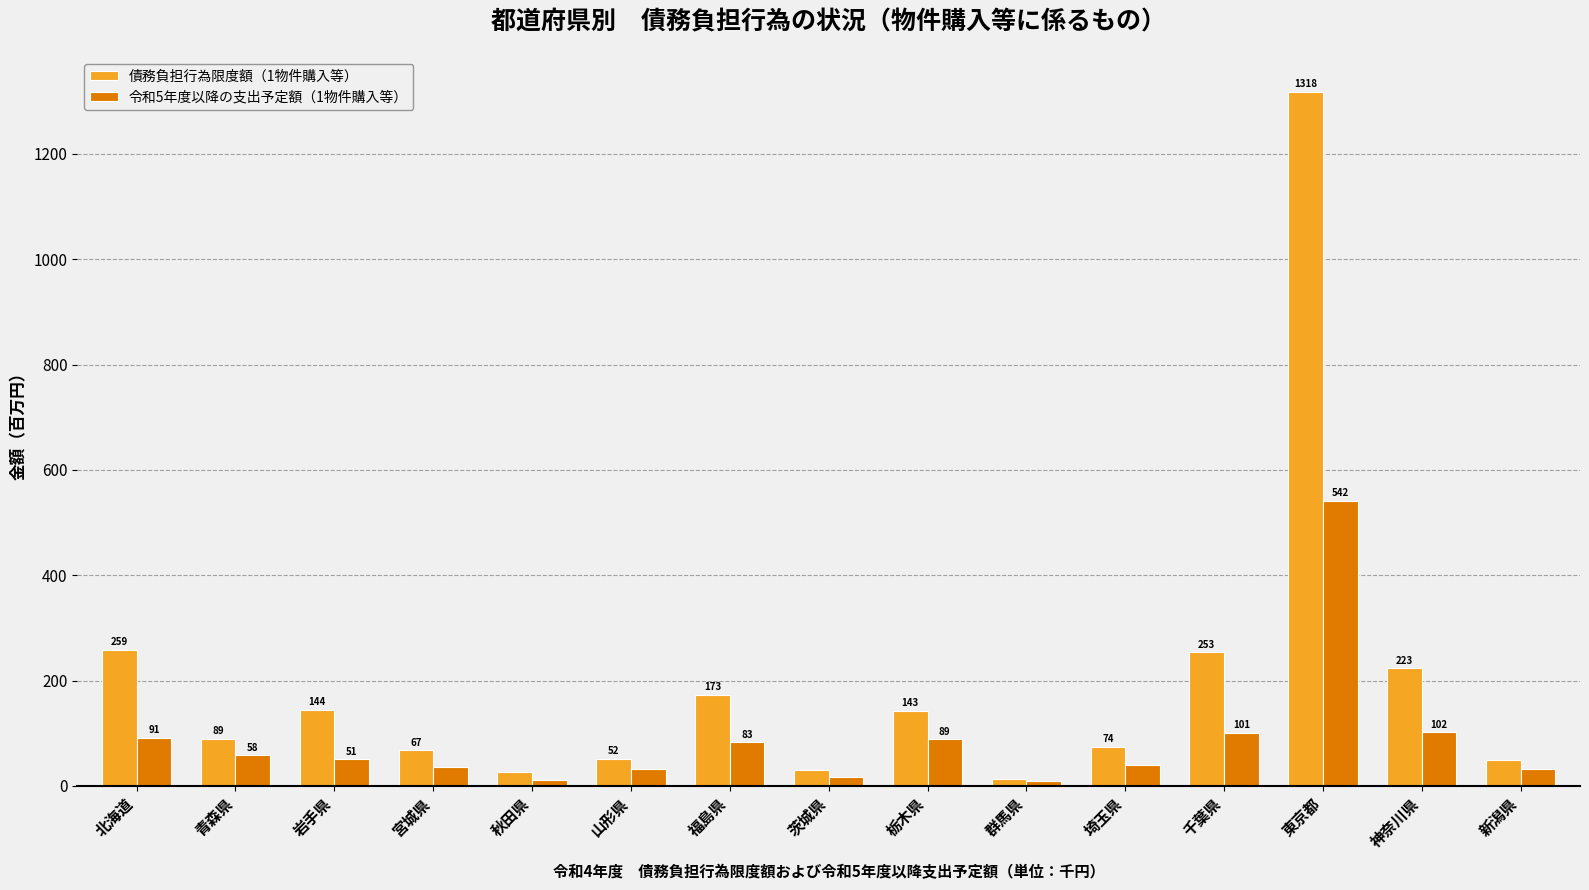

Rank the categories by 債務負担行為限度額（1物件購入等） value from highest to lowest.

東京都, 北海道, 千葉県, 神奈川県, 福島県, 岩手県, 栃木県, 青森県, 埼玉県, 宮城県, 山形県, 新潟県, 茨城県, 秋田県, 群馬県